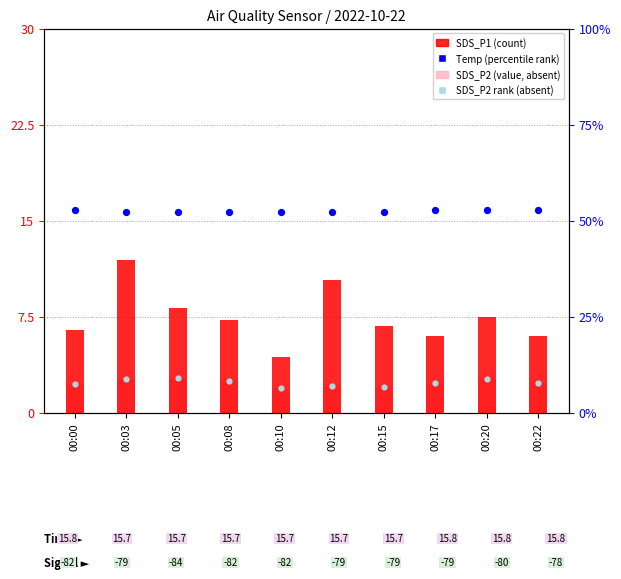

Is the value of SDS_P2 rank (absent) at 00:22 greater than the value of SDS_P2 (value, absent) at 00:15?

Yes